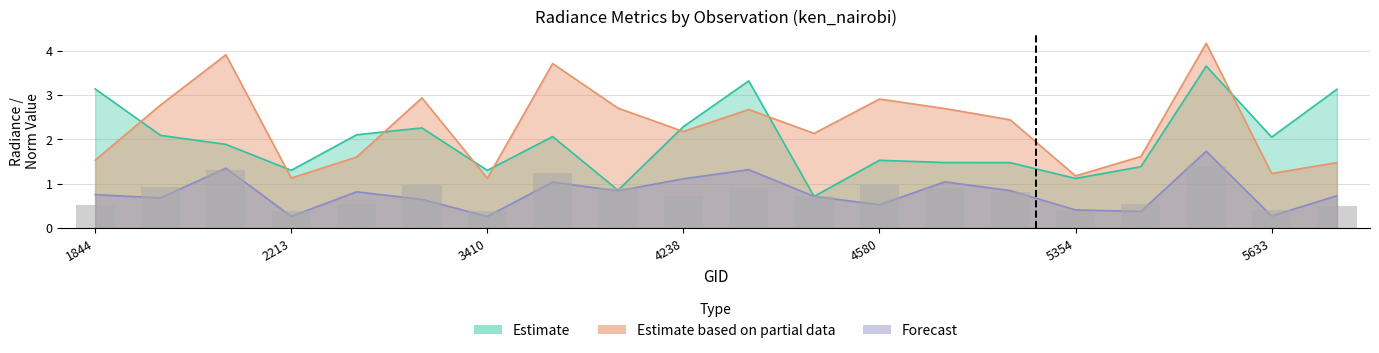

What is the total value across all series at 4157?

6.8